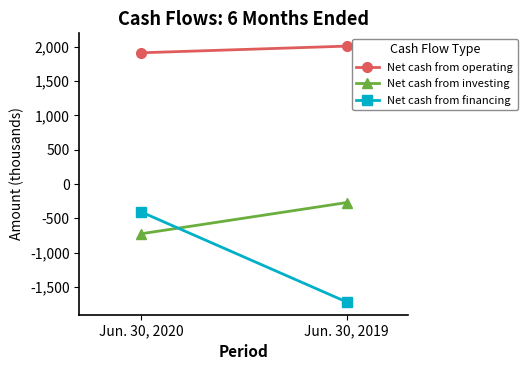

Is the value of Net cash from operating at Jun. 30, 2020 greater than the value of Net cash from financing at Jun. 30, 2020?

Yes